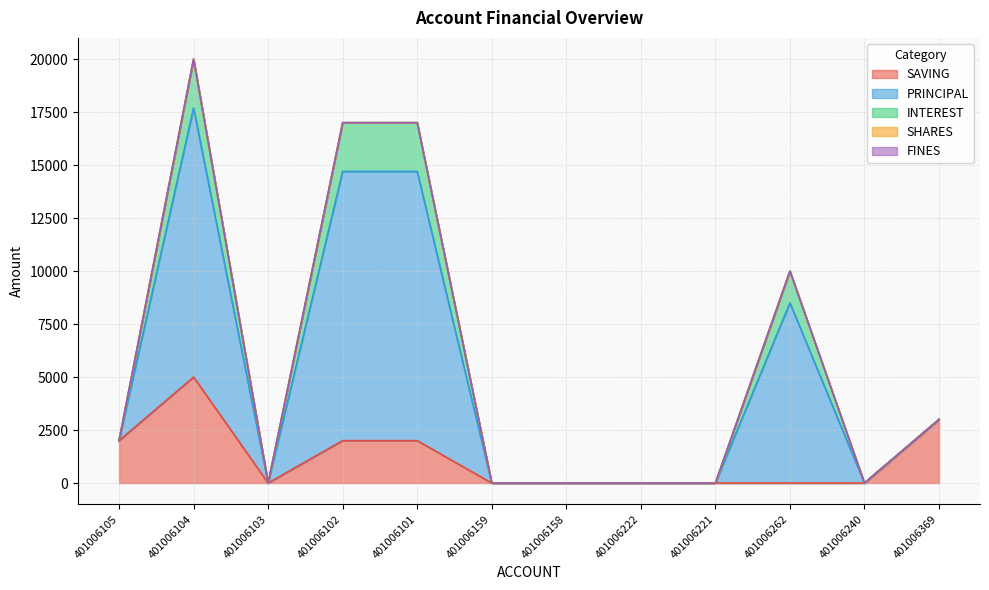

True or false: INTEREST and PRINCIPAL intersect in this chart.

False